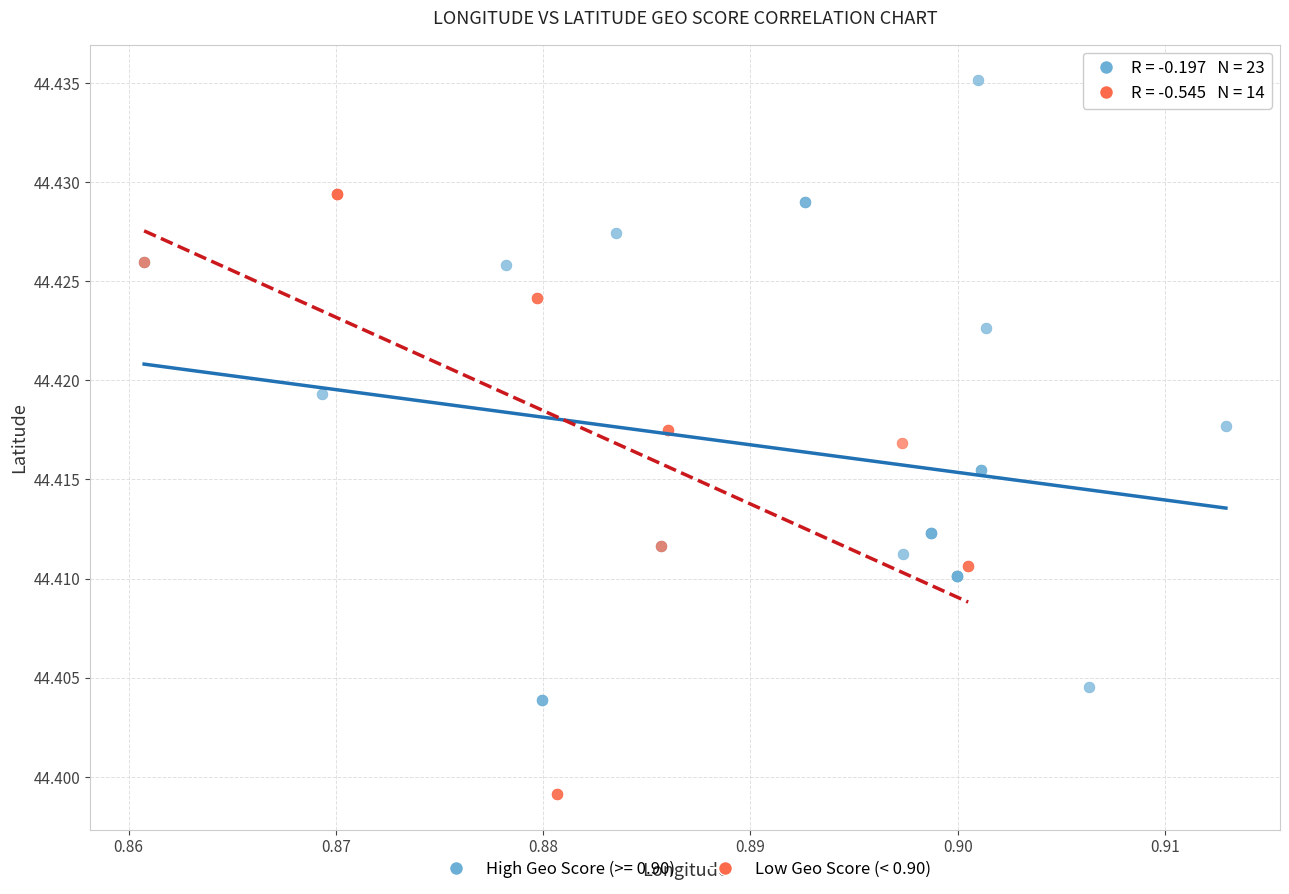

Which series reaches the maximum Y coordinate?

High Geo Score (>= 0.90)